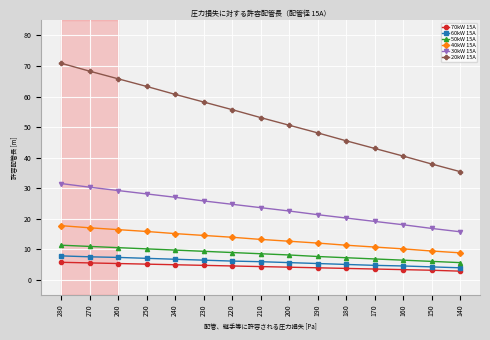

What is the smallest value displayed?

2.8